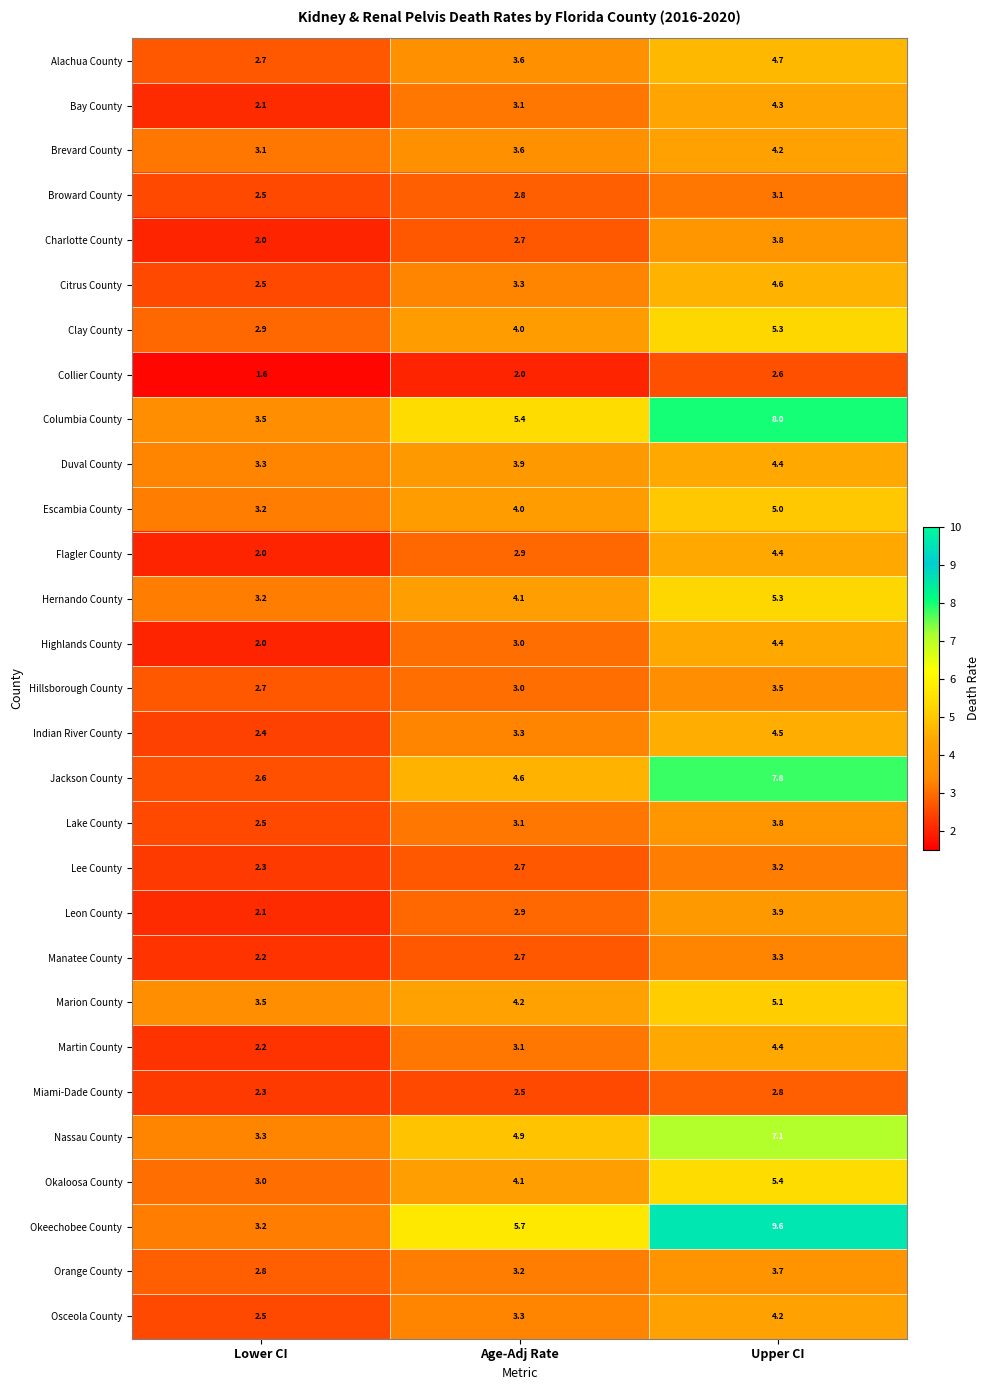

What is the approximate value of Nassau County at Age-Adj Rate?

4.9